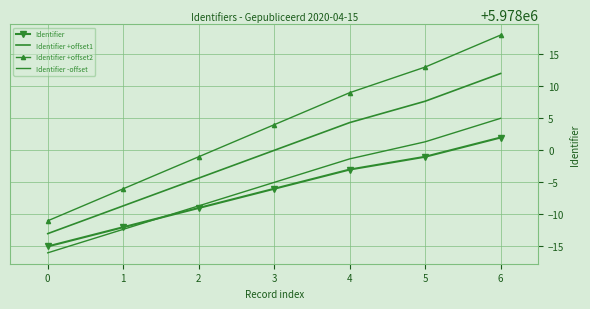

Which series has the largest total across all categories?

Identifier +offset2